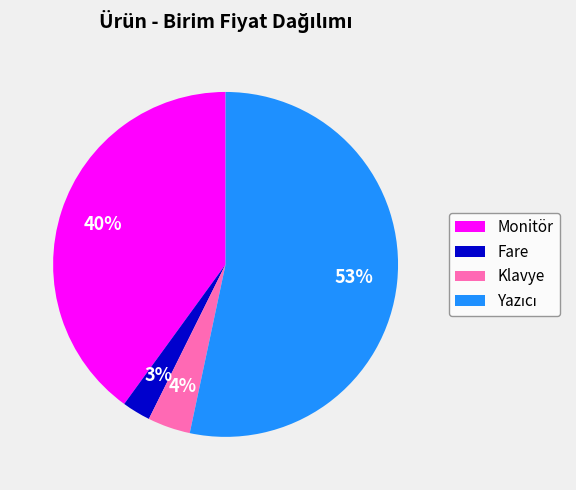

Between Monitör and Fare, which is larger?

Monitör